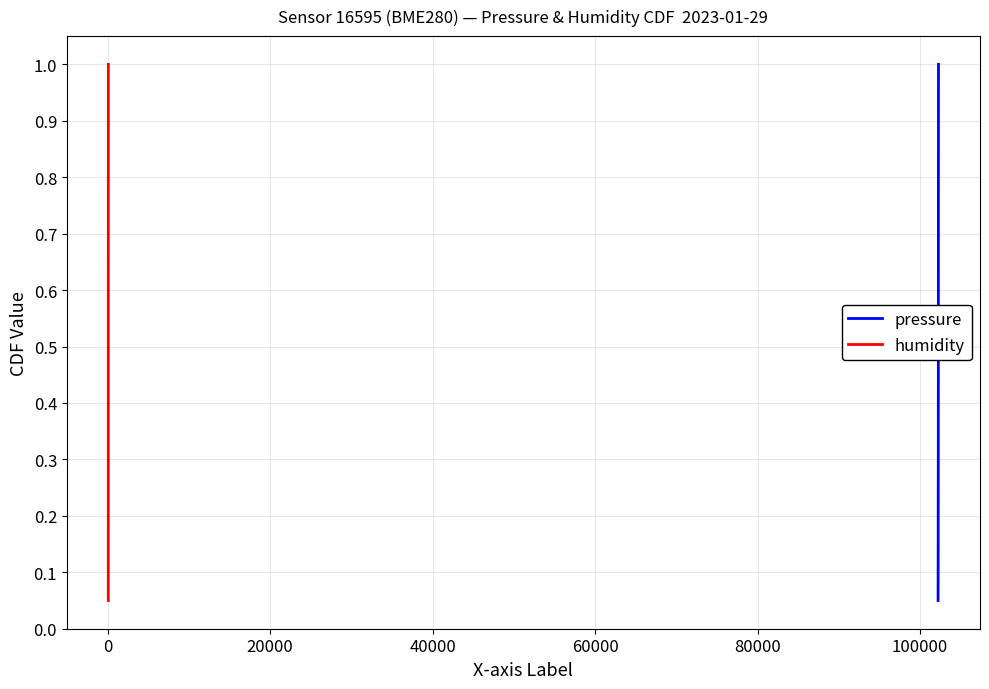

What is the highest value of the pressure series?

1.0